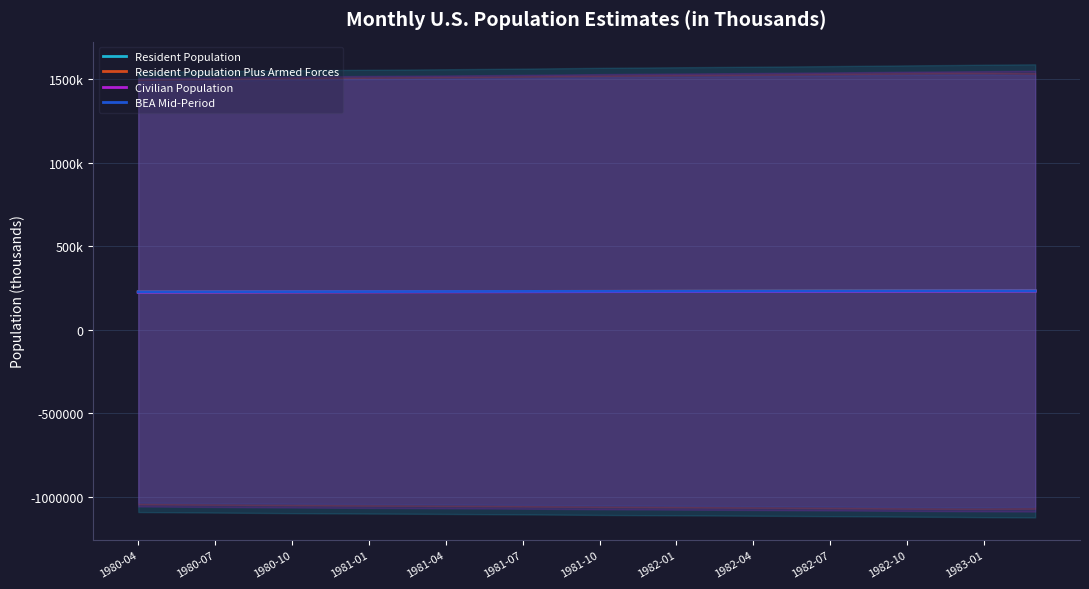

How many lines are shown in the chart?

4